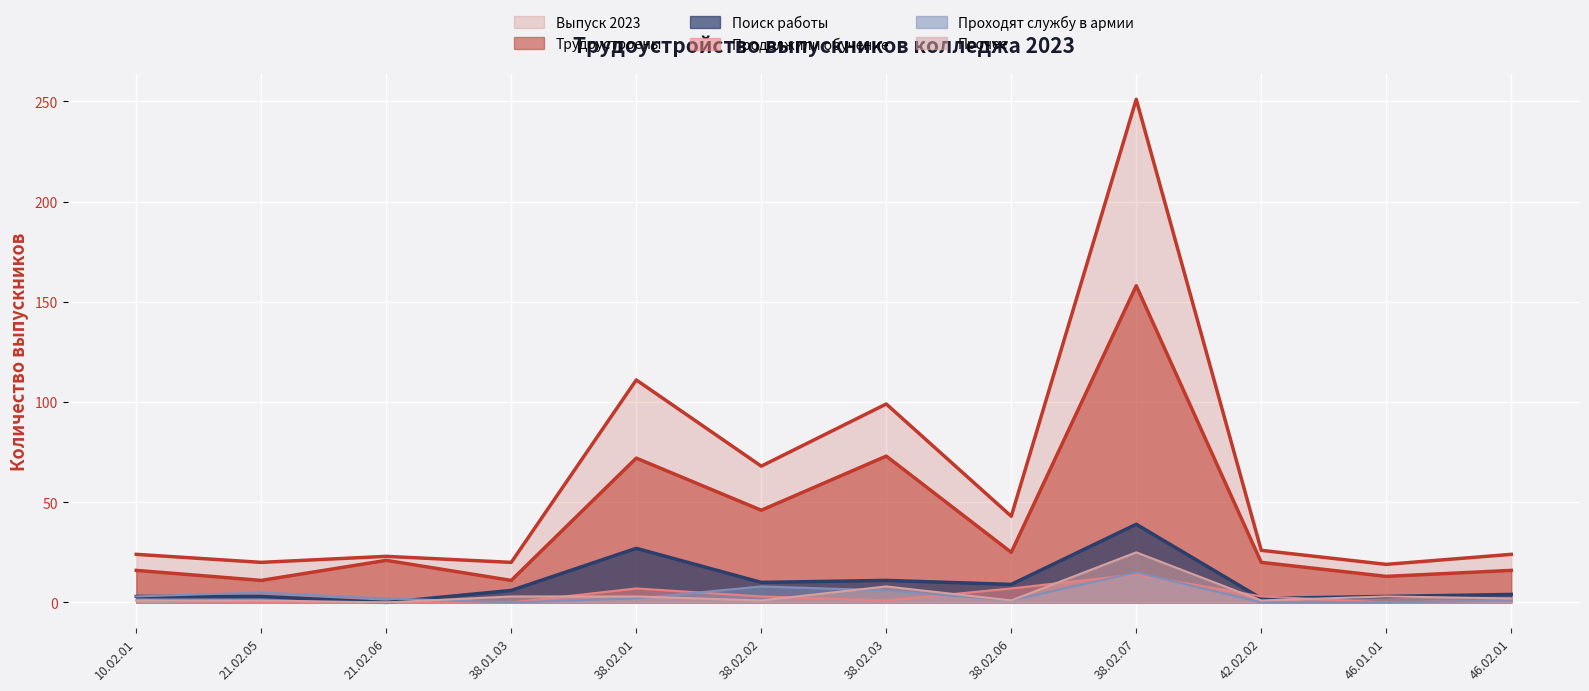

Is it true that Прочее equals 3 at 38.01.03?

True